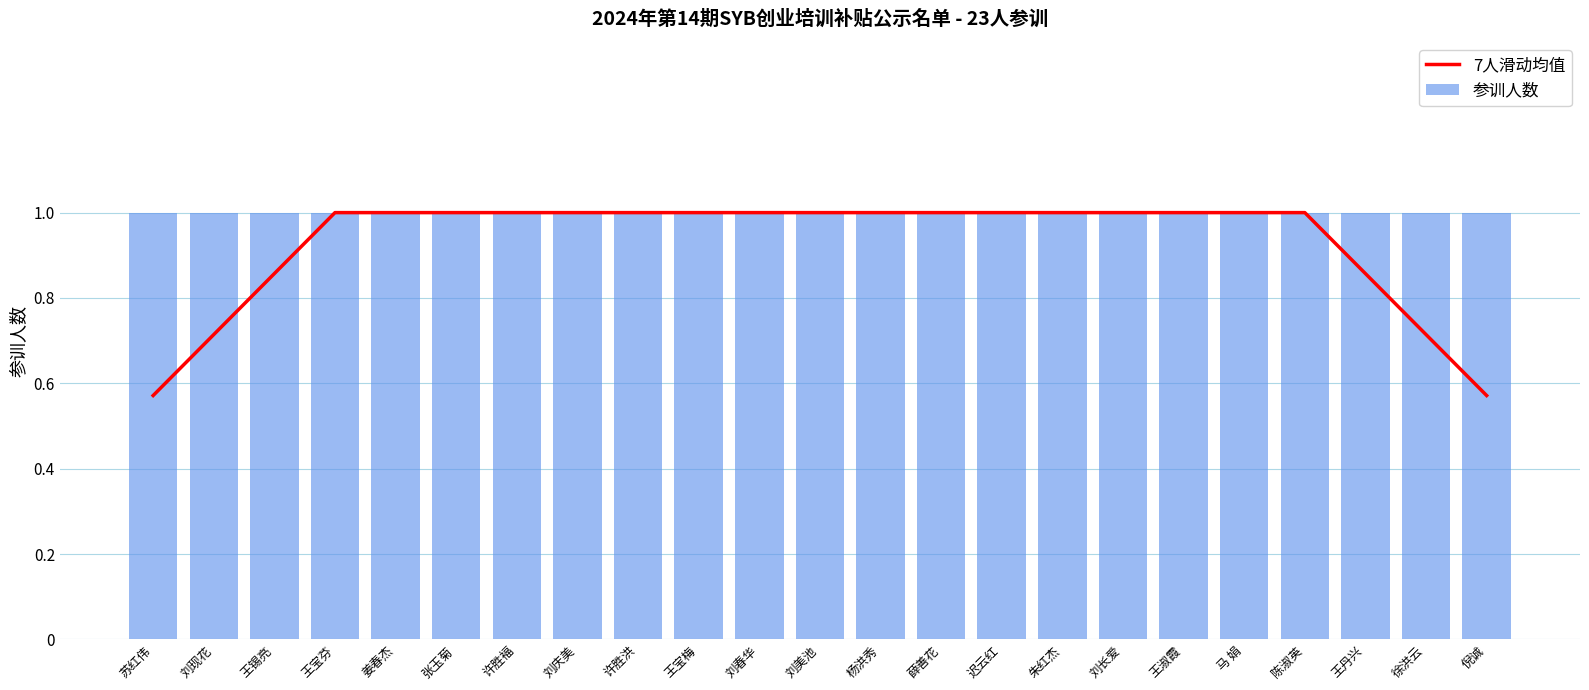

At which label is 参训人数 closest to 1?

苏红伟